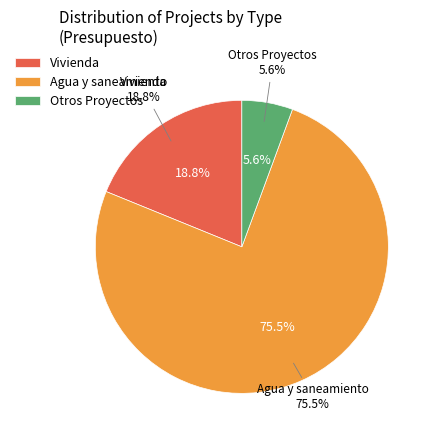

Which slice is the largest?

Agua y saneamiento